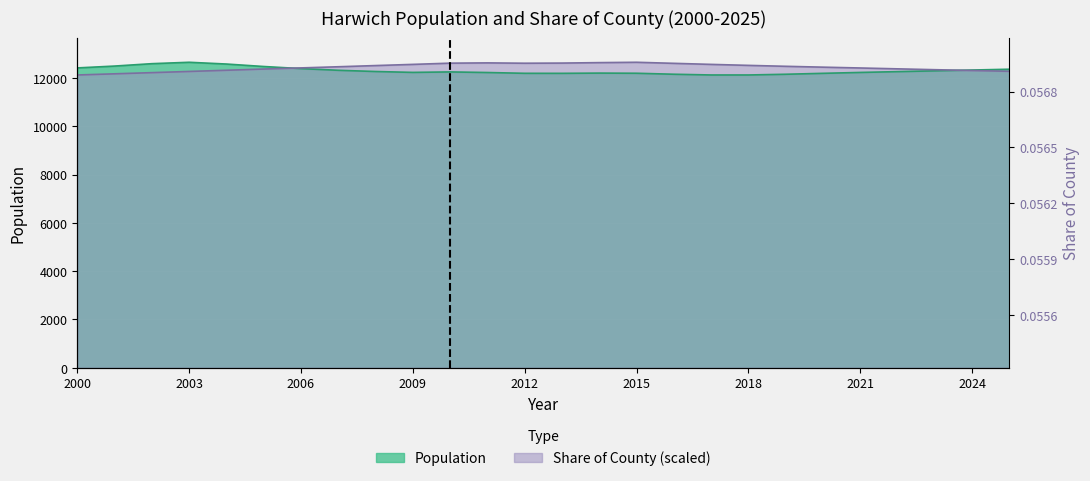

What is the total value across all series at 2000?

24542.1